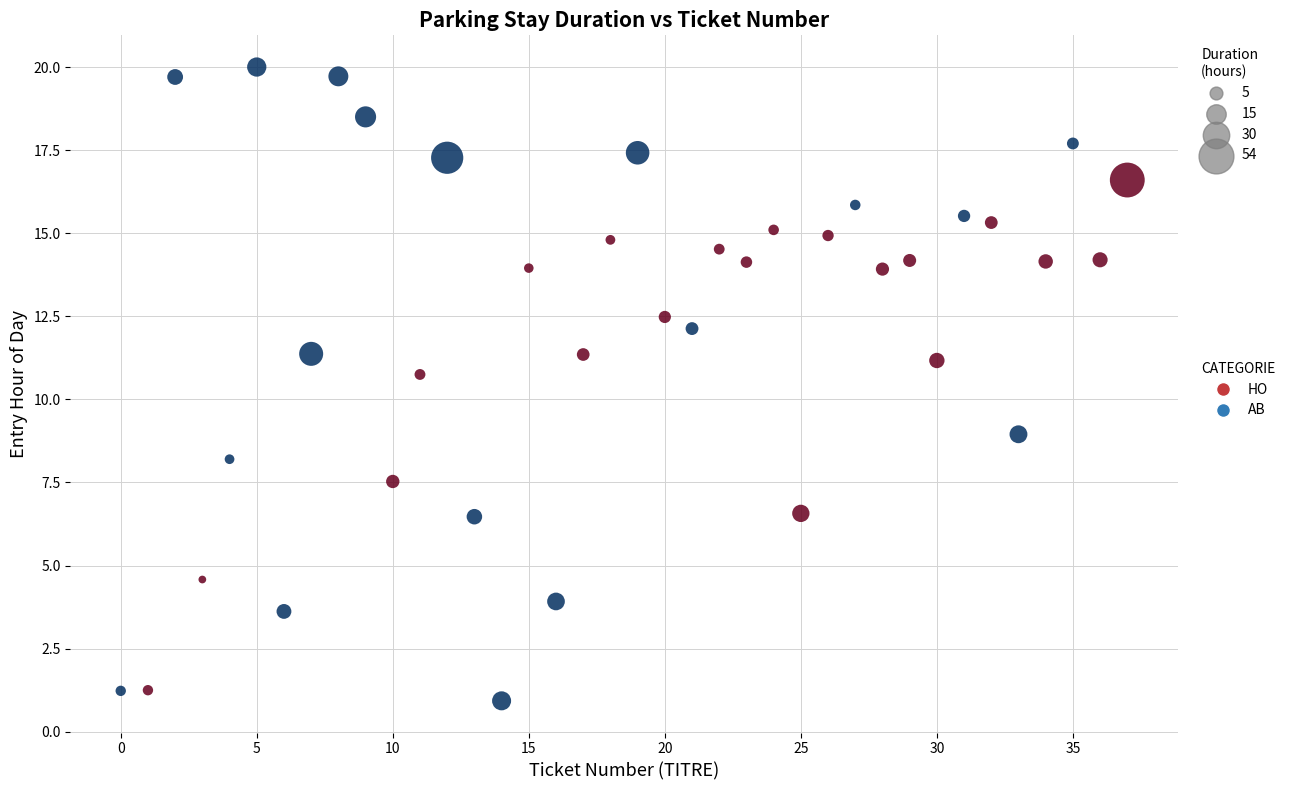

What is the range of Y values (max minus min)?

19.1